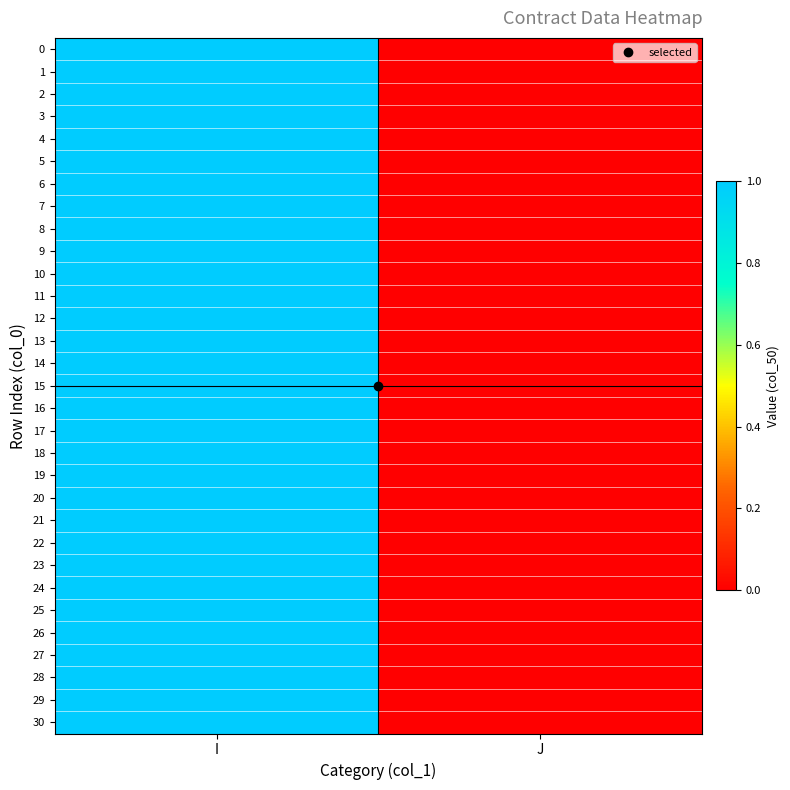

At J, list the series in order from smallest to largest.

0, 1, 2, 3, 4, 5, 6, 7, 8, 9, 10, 11, 12, 13, 14, 15, 16, 17, 18, 19, 20, 21, 22, 23, 24, 25, 26, 27, 28, 29, 30